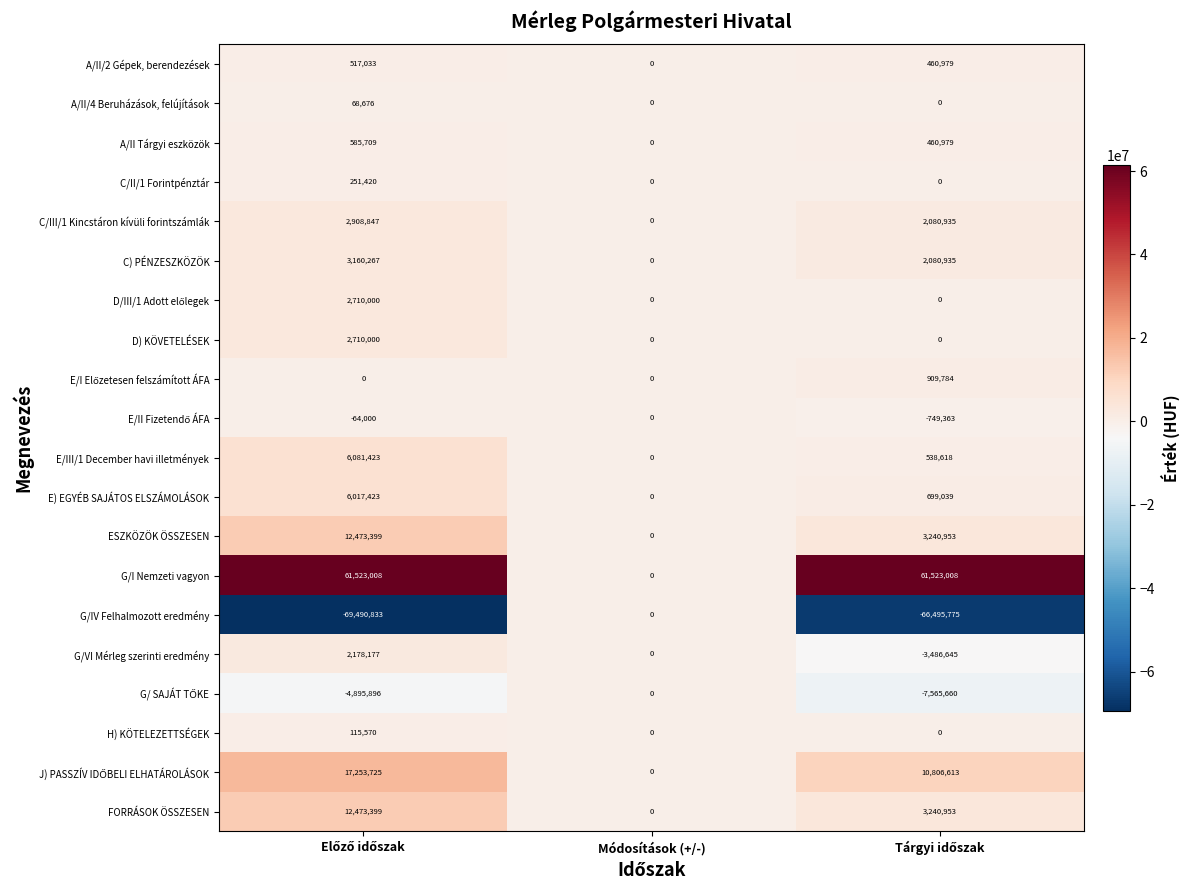

What is the smallest value displayed?

-69490833